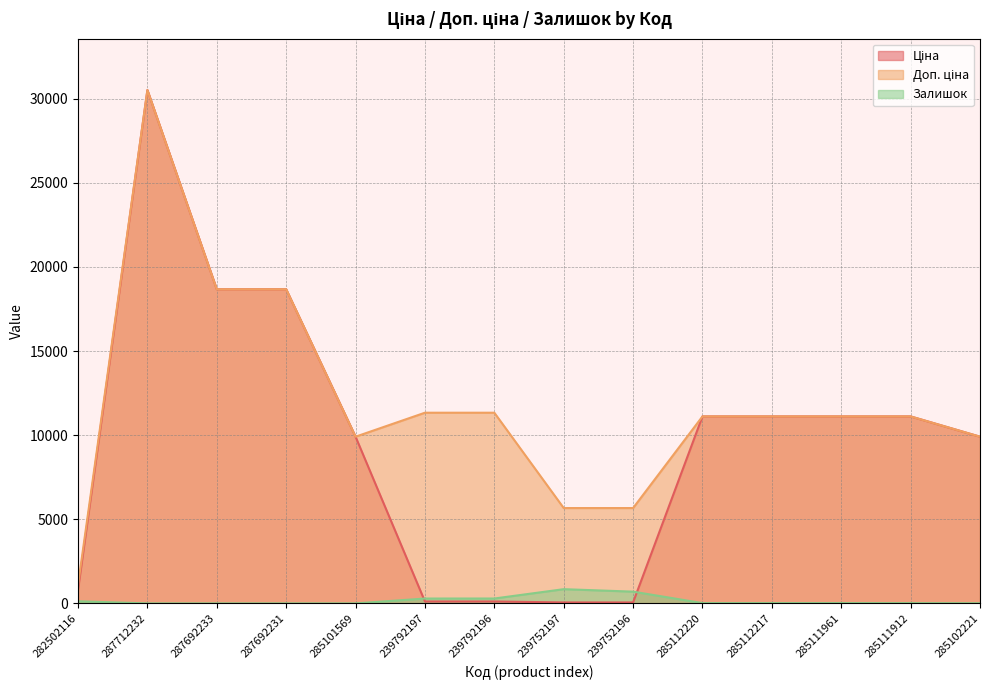

What is the total value across all series at 287692231?

37343.0